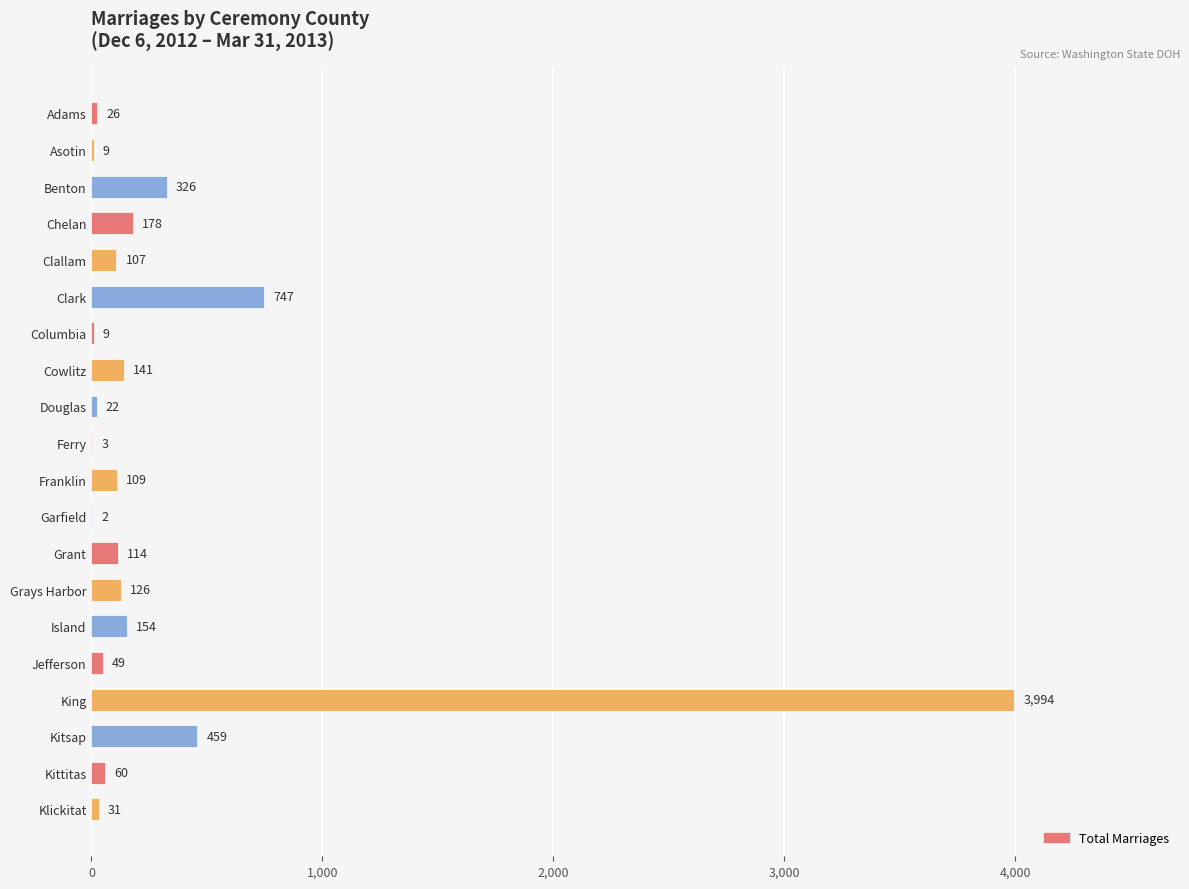

What is the sum of all values?

6666